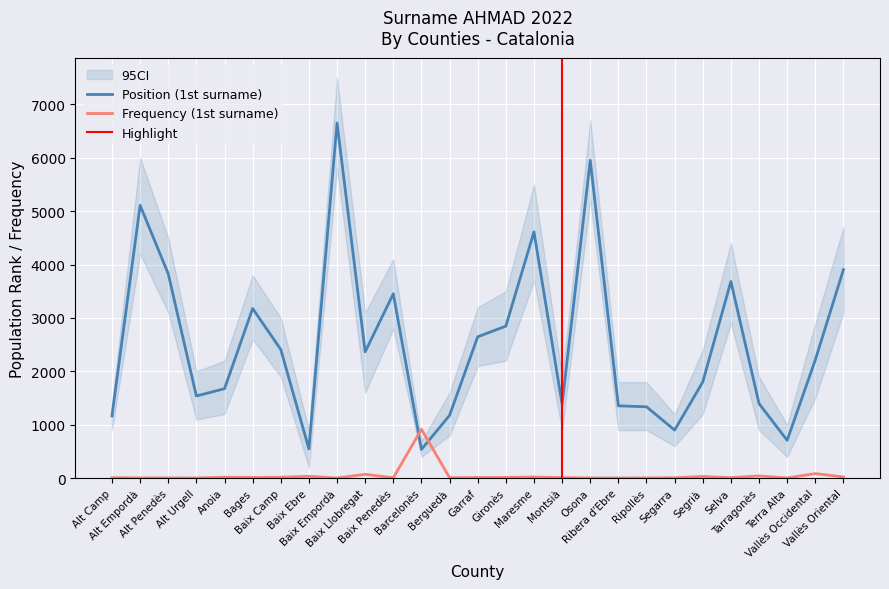

Which series has the largest total across all categories?

Position (1st surname)